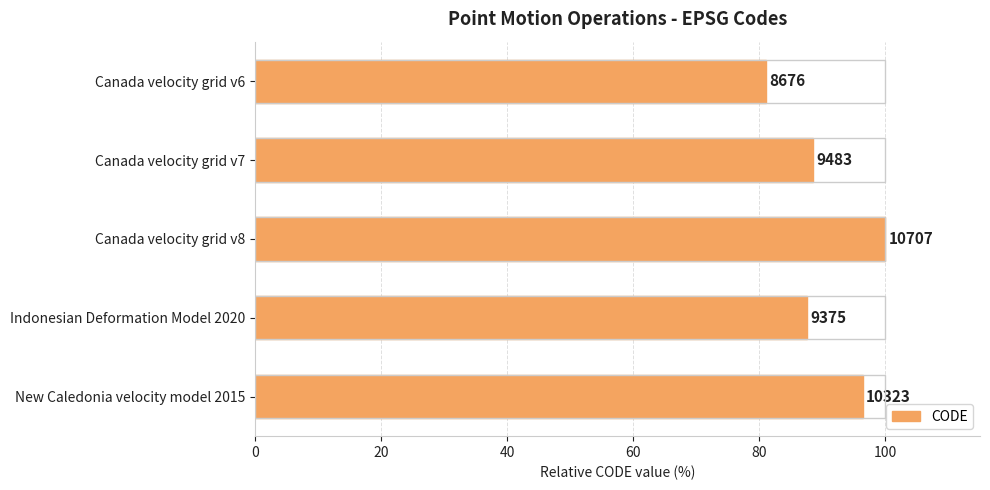

How many bars are there in total?

5